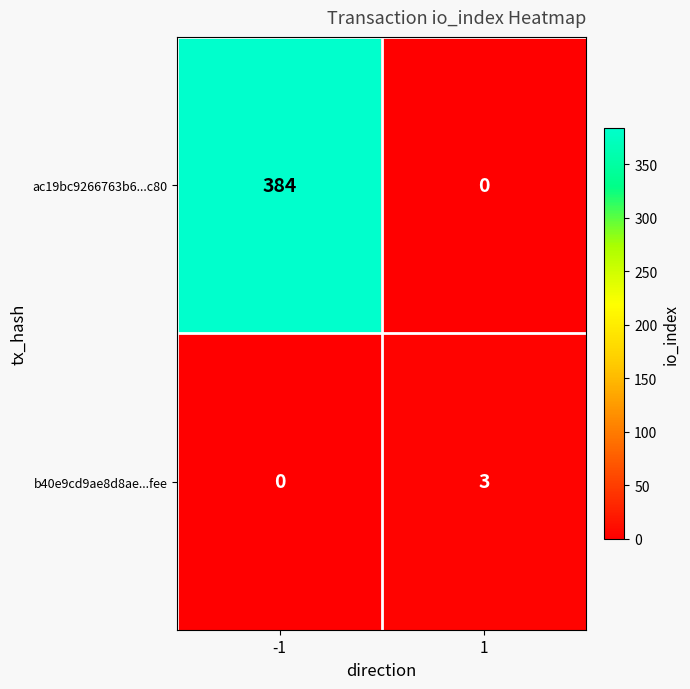

Which series has the largest range (max minus min)?

ac19bc9266763b6...c80